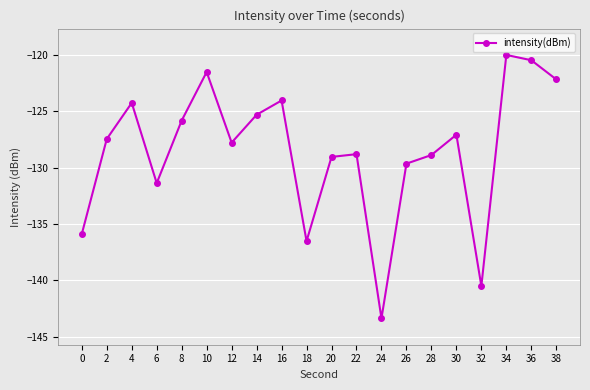

What is the value of the 7th point from the left?

-127.8